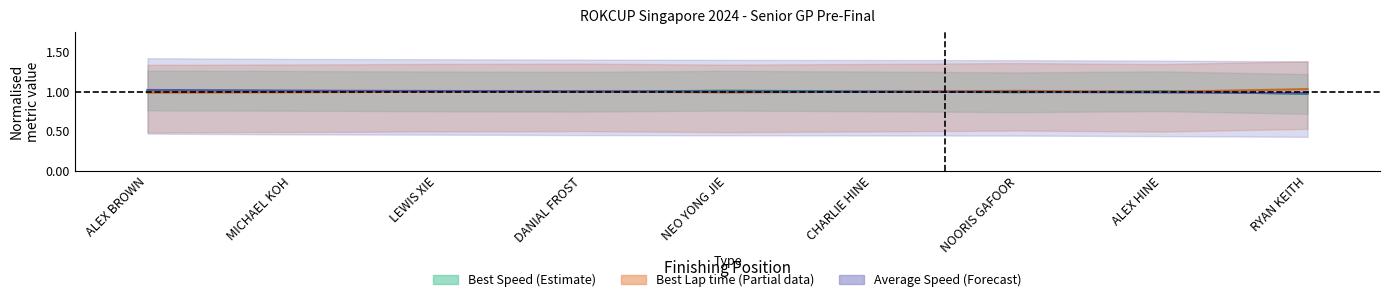

At how many categories does at least one series exceed 0?

9